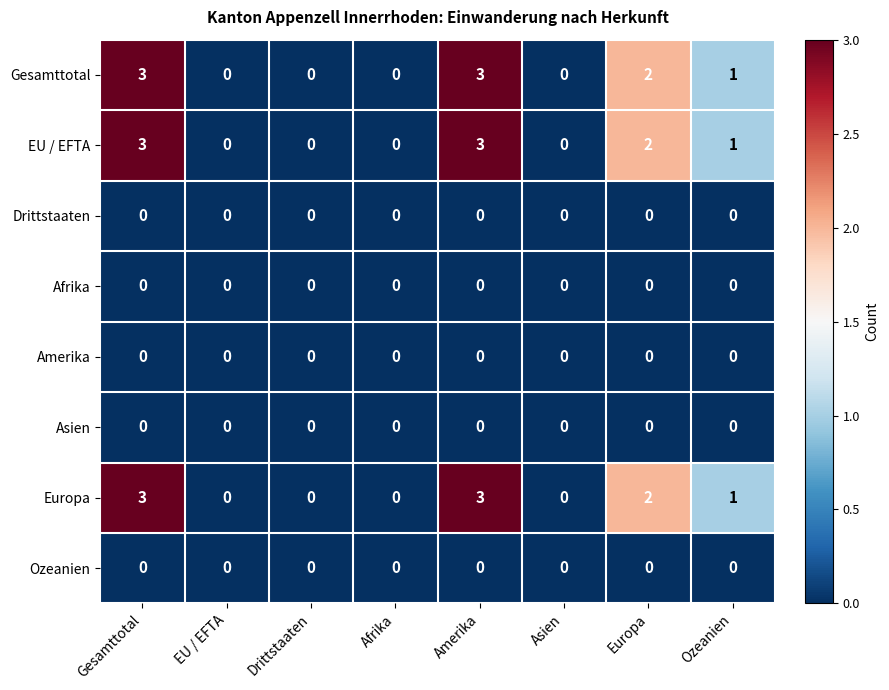

Is the value of Gesamttotal at Drittstaaten greater than the value of EU / EFTA at Amerika?

No